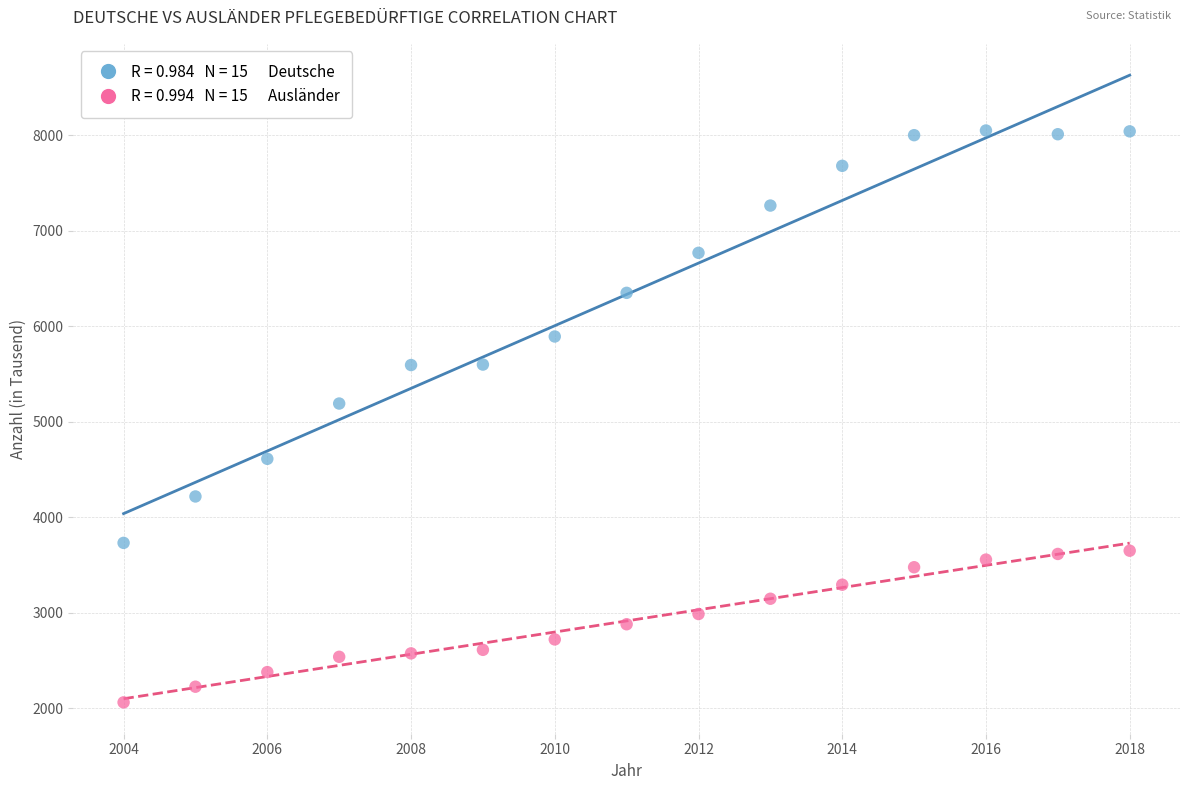

Across all series, what Y value is closest to 5054?

5189